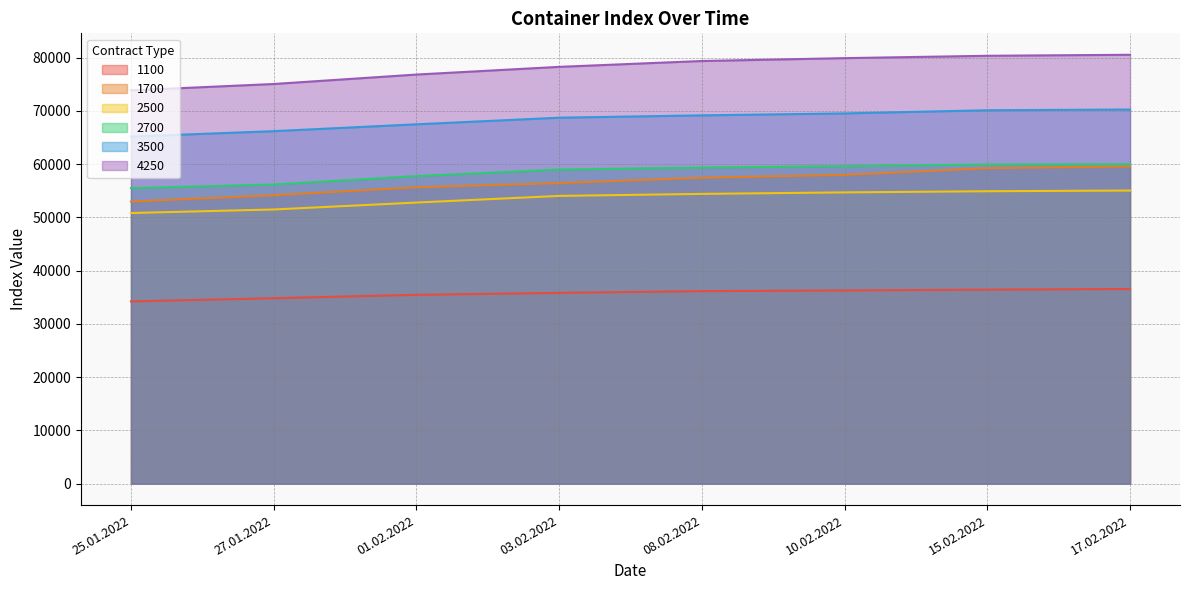

Does the chart display data point markers on the line(s)?

No